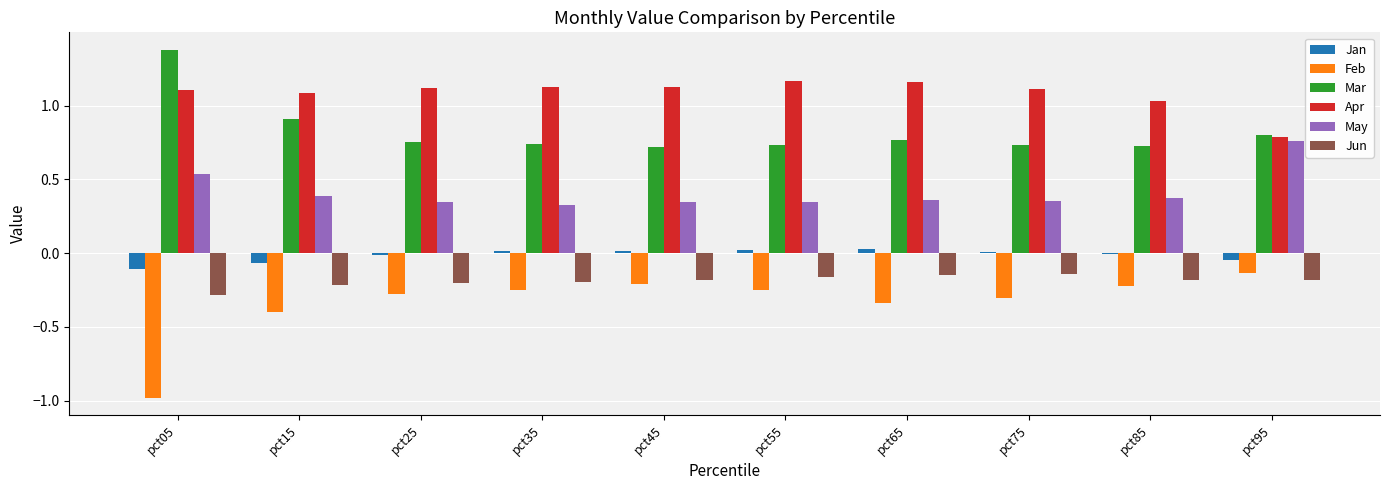

Are the bars horizontal?

No